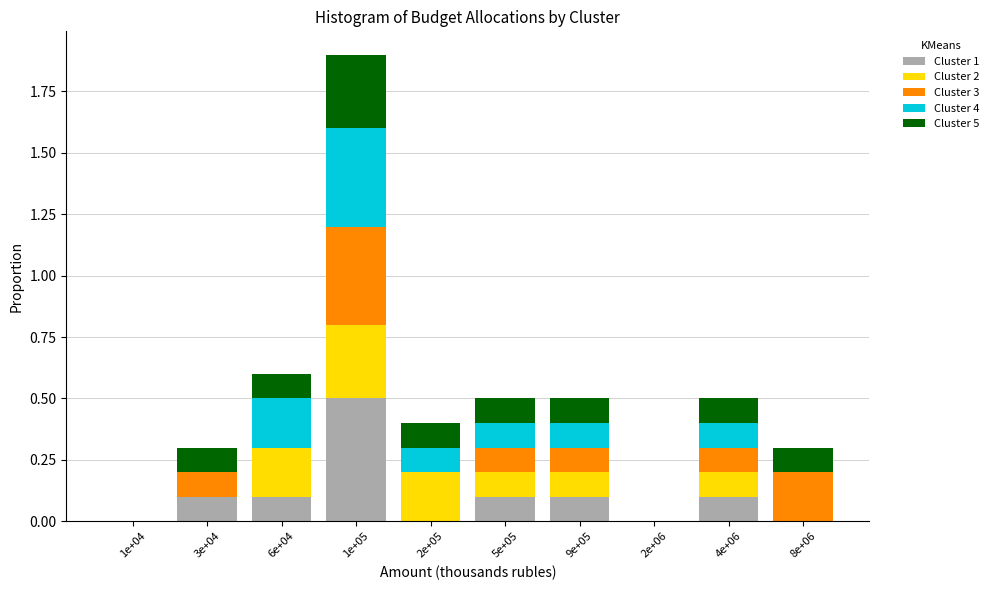

What is the sum of all Cluster 1 values?

1.0